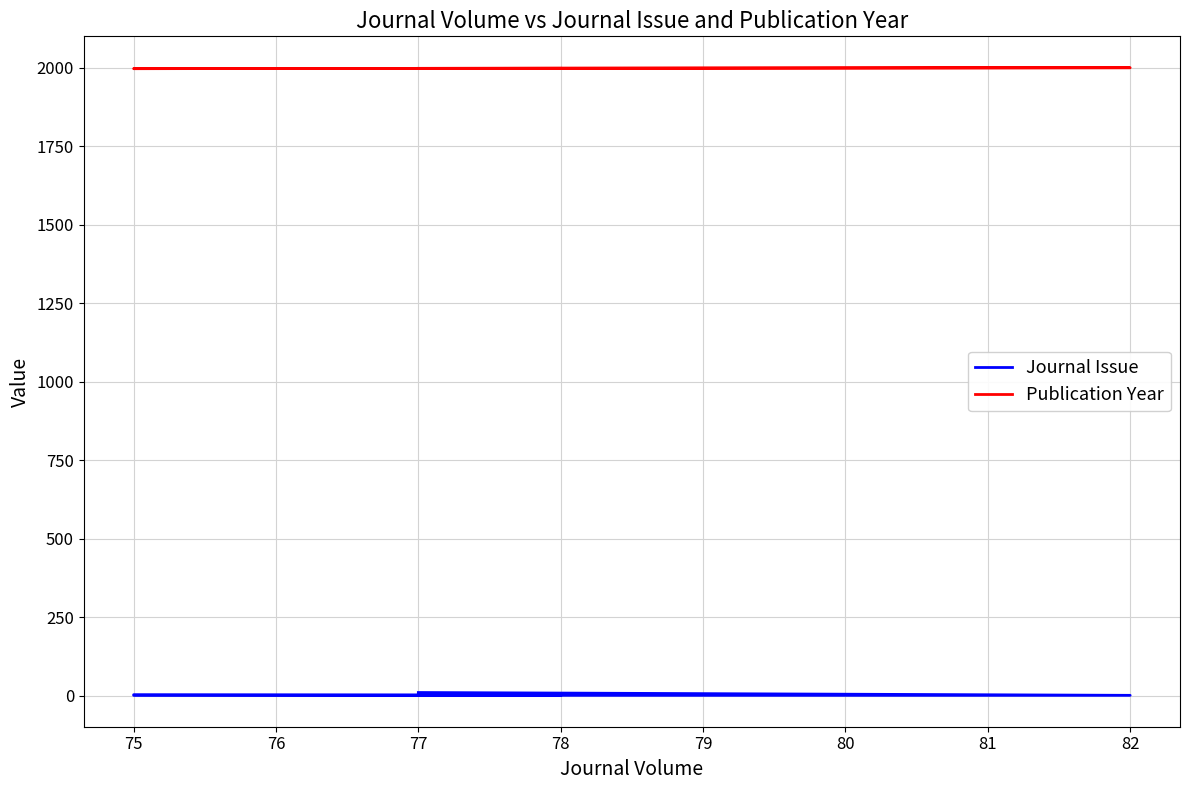

True or false: Publication Year has a value of 737 at 75.

False